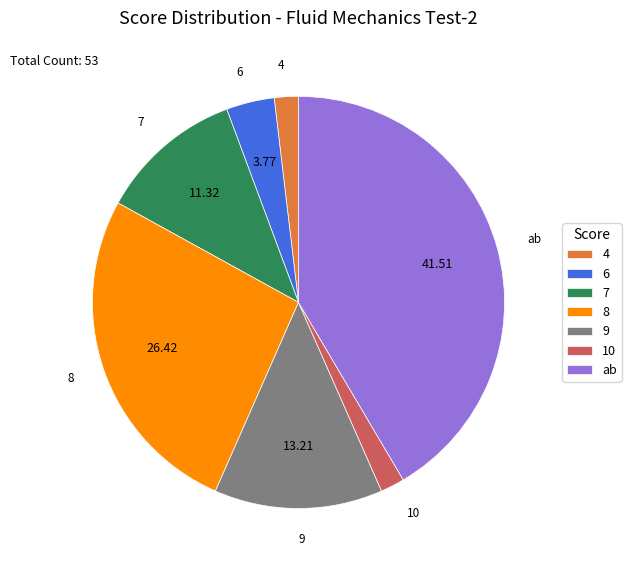

Does 7 account for over 50% of the chart?

No